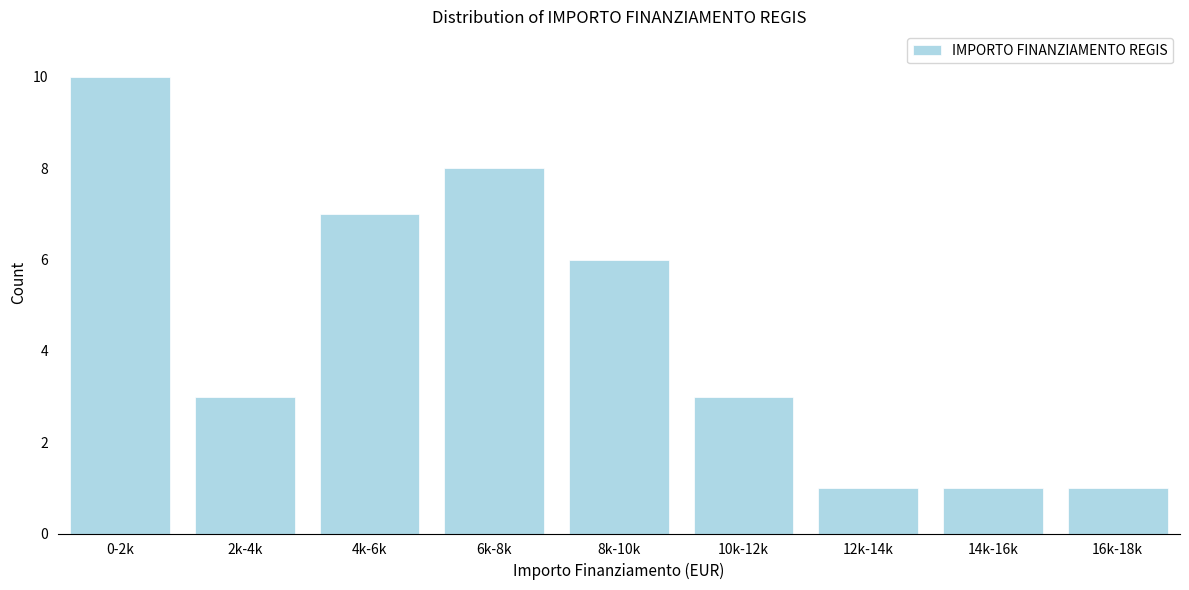

Reading right to left, transcribe all the data shown in this chart.

1	1	1	3	6	8	7	3	10